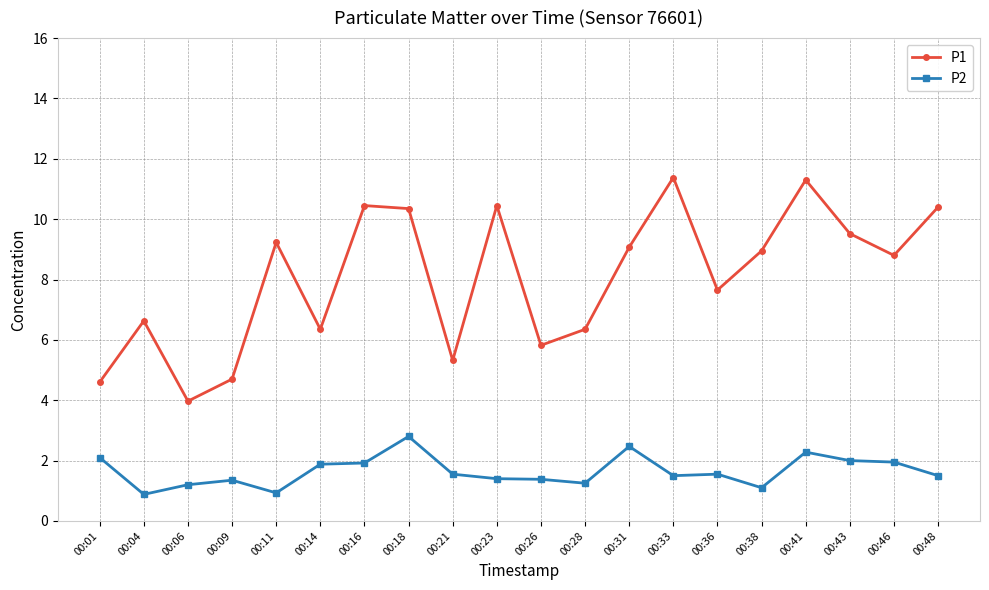

The value of P2 at 00:26 is 2.4. True or false?

False